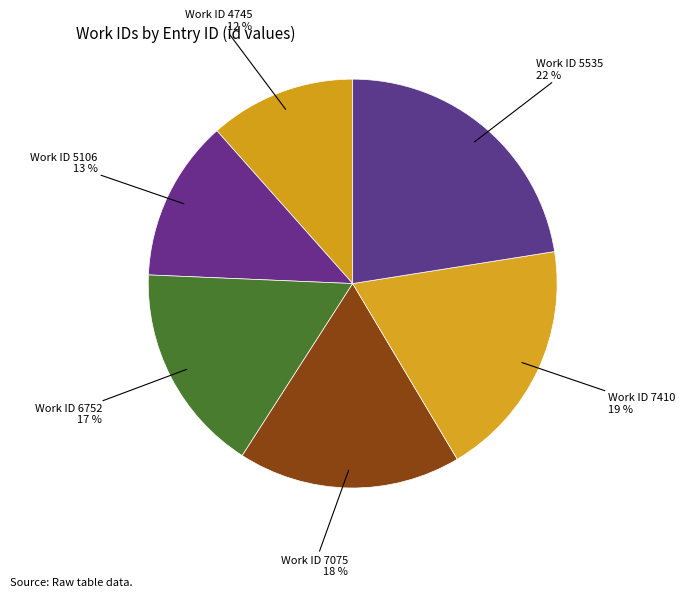

How many slices are in this pie chart?

6